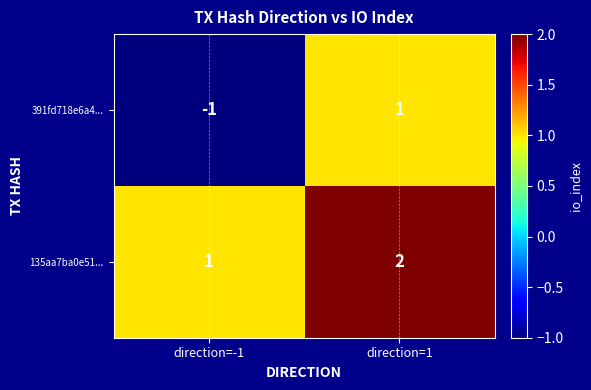

At which category is the sum across all series the highest?

direction=1